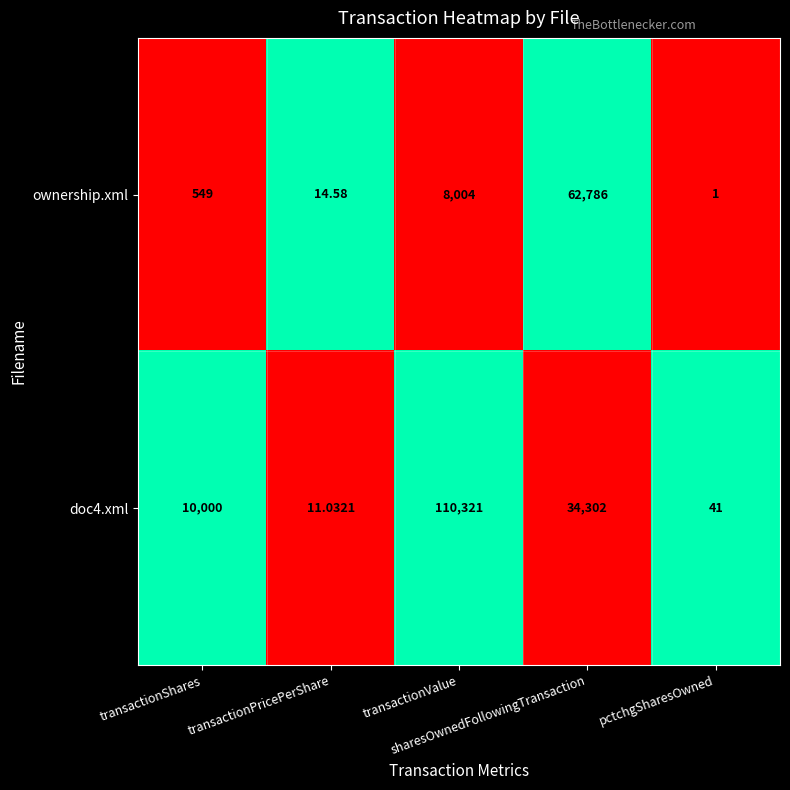

How many values in the ownership.xml series are below 549?

2